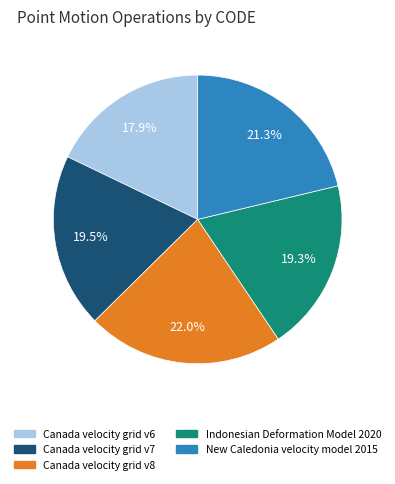

How many segments does this pie chart have?

5